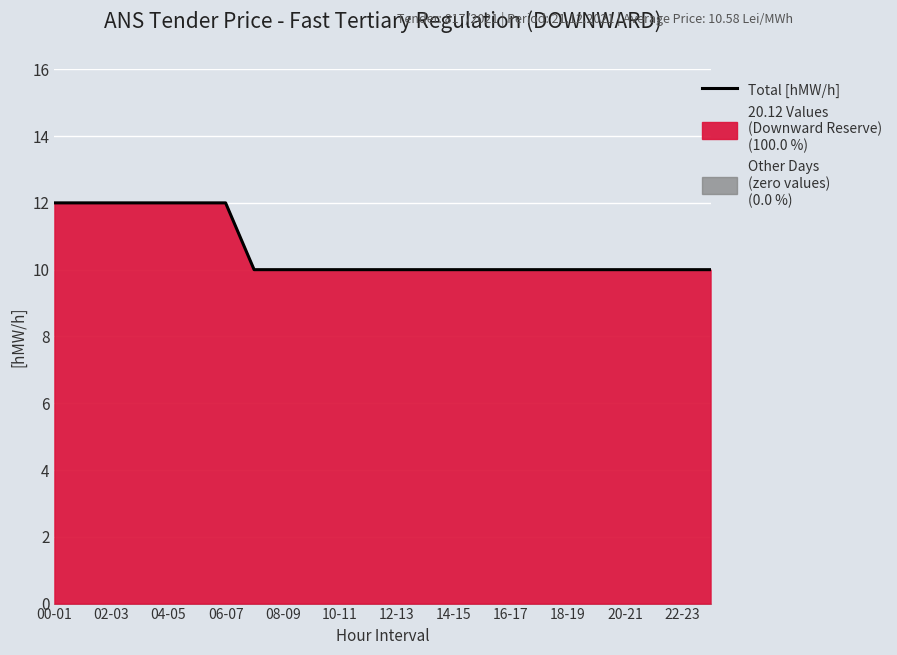

The chart shows a value of 10 at 18-19. True or false?

True